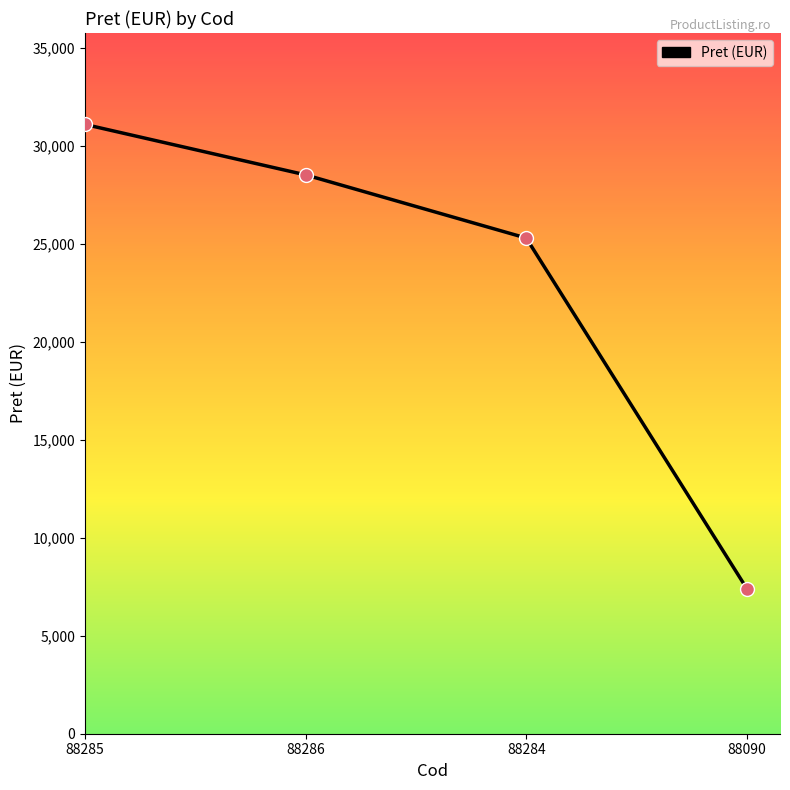

Approximately how many times larger is the value at 88285 compared to 88090?

4.2